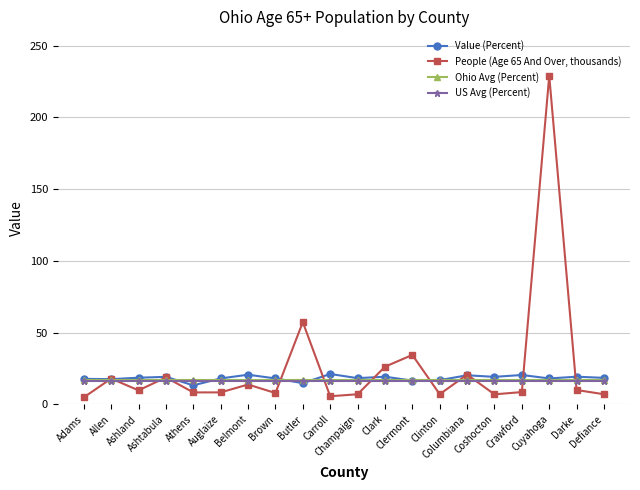

What is the label of the 6th point from the left?

Auglaize